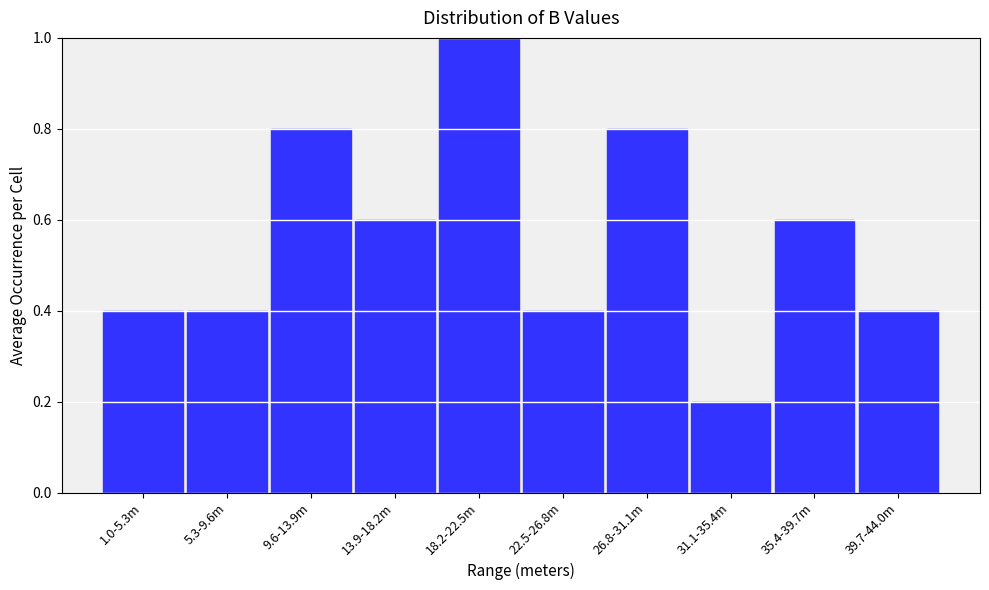

Reading right to left, list all the values displayed in this chart.

0.4	0.6	0.2	0.8	0.4	1.0	0.6	0.8	0.4	0.4